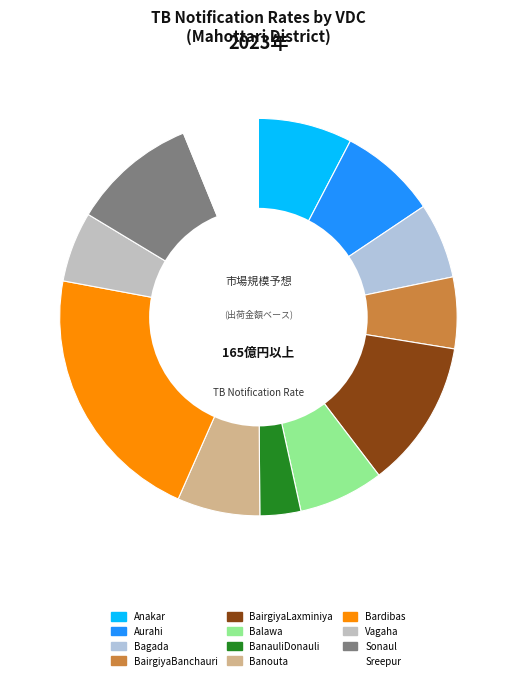

Which has a higher value, BairgiyaBanchauri or Bardibas?

Bardibas